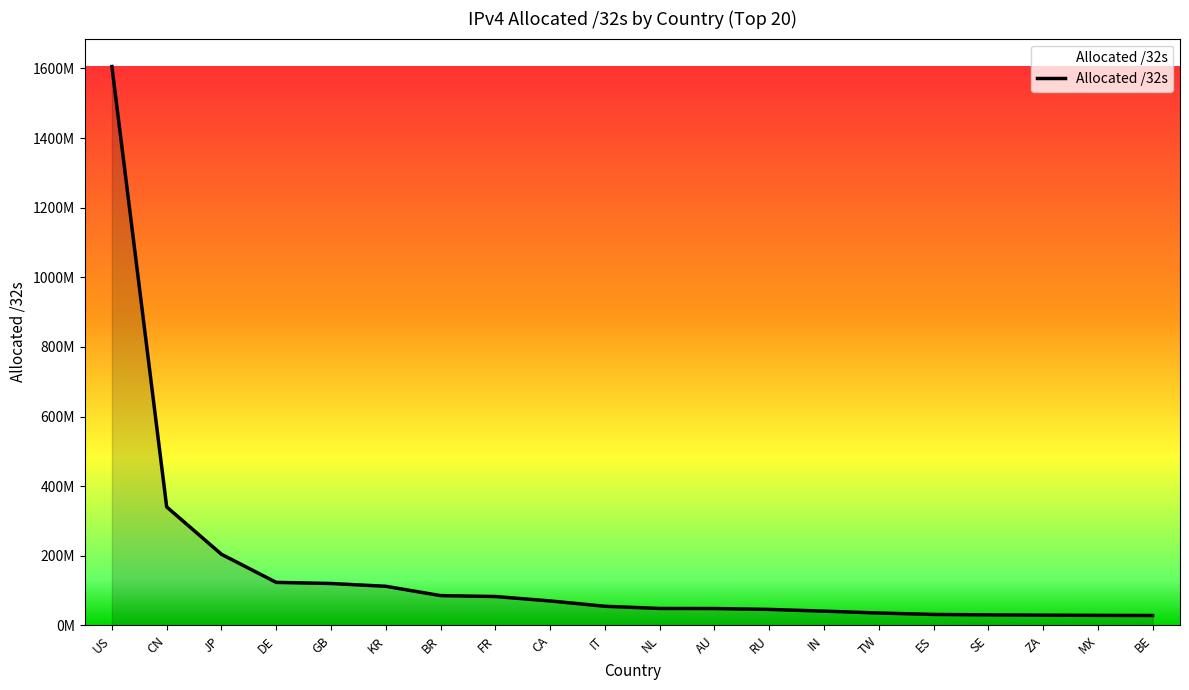

What is the sum of all values?

3170381048